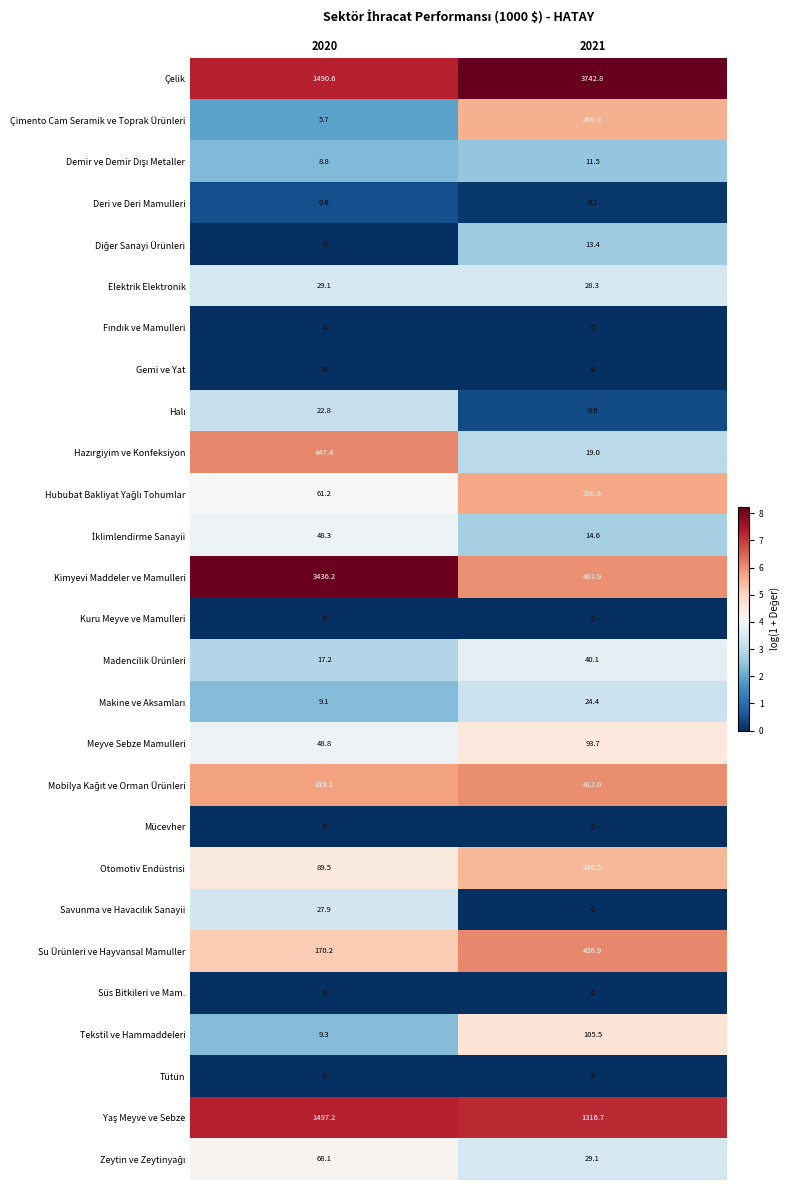

At which label is Meyve Sebze Mamulleri closest to 71?

2020